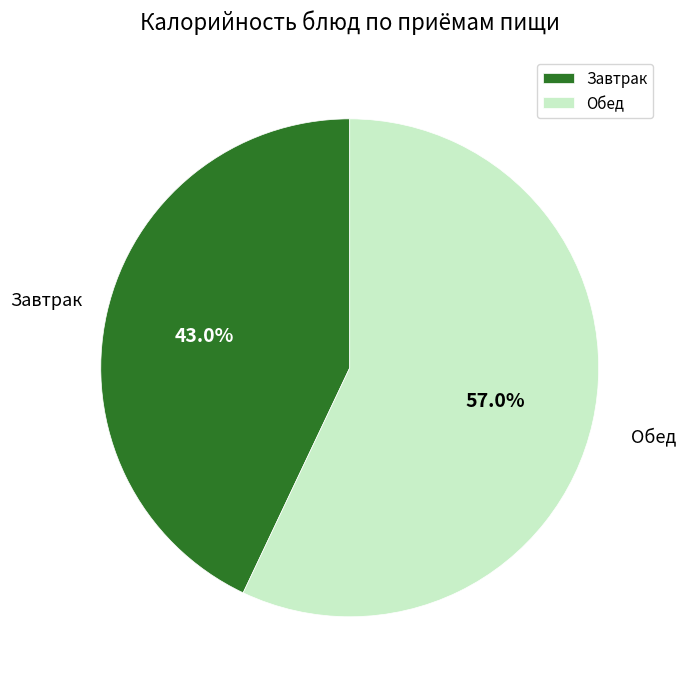

How many segments does this pie chart have?

2